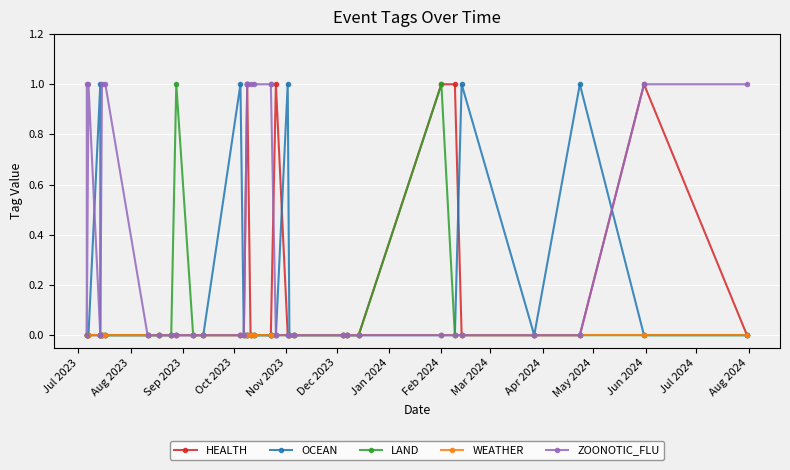

Rank the series by their maximum value, from lowest to highest.

WEATHER, HEALTH, OCEAN, LAND, ZOONOTIC_FLU